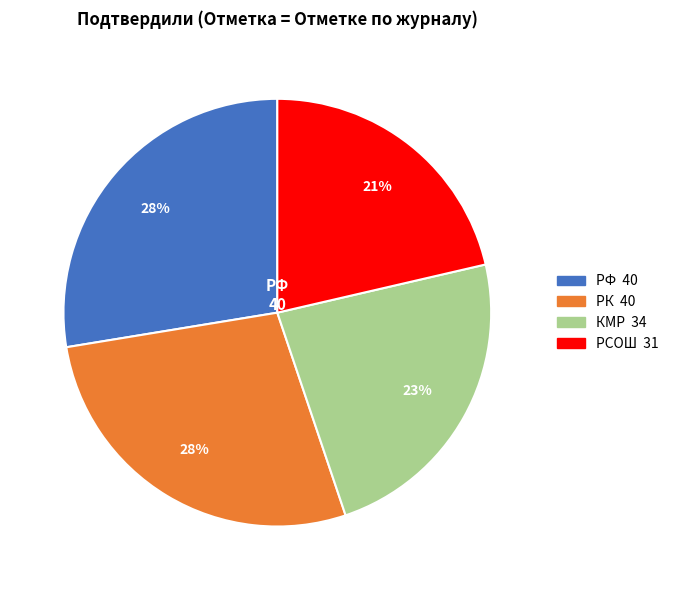

To the nearest percent, what portion does КМР represent?

23%